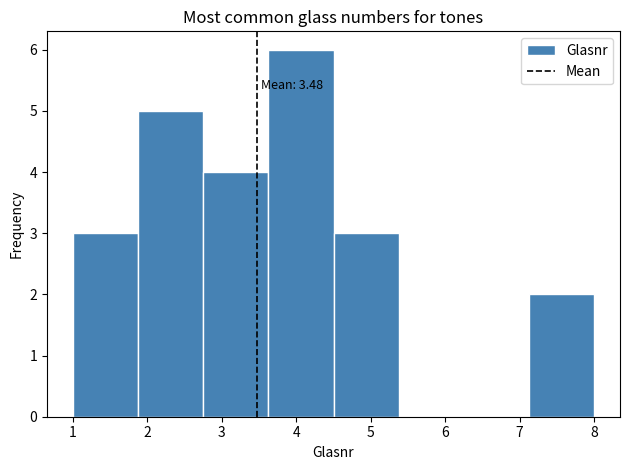

Which range on the x-axis has the tallest bar?

3.6 to 4.5